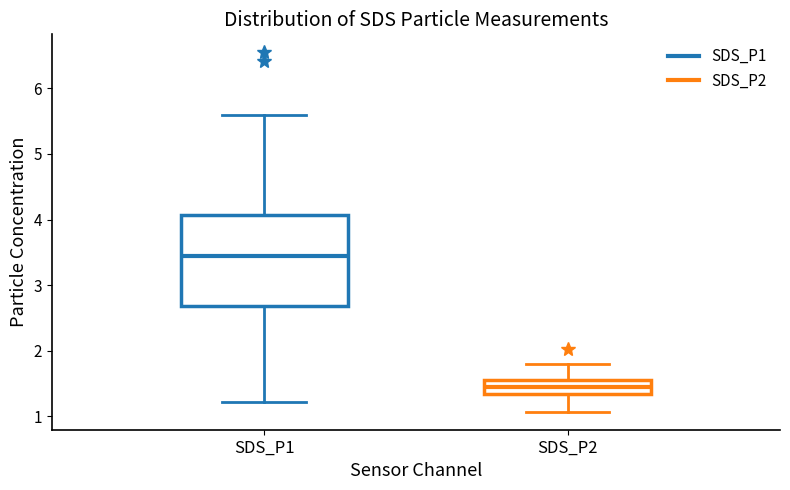

Comparing the boxes themselves (not the whiskers), which one is the tallest?

SDS_P1